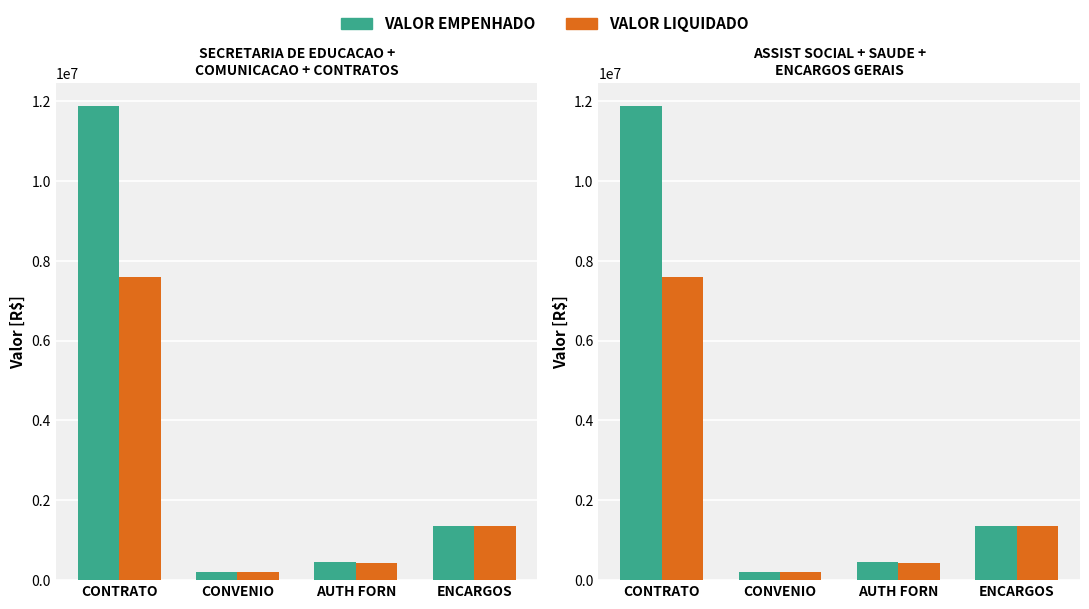

What is the total value across all series at ENCARGOS?

2711617.3